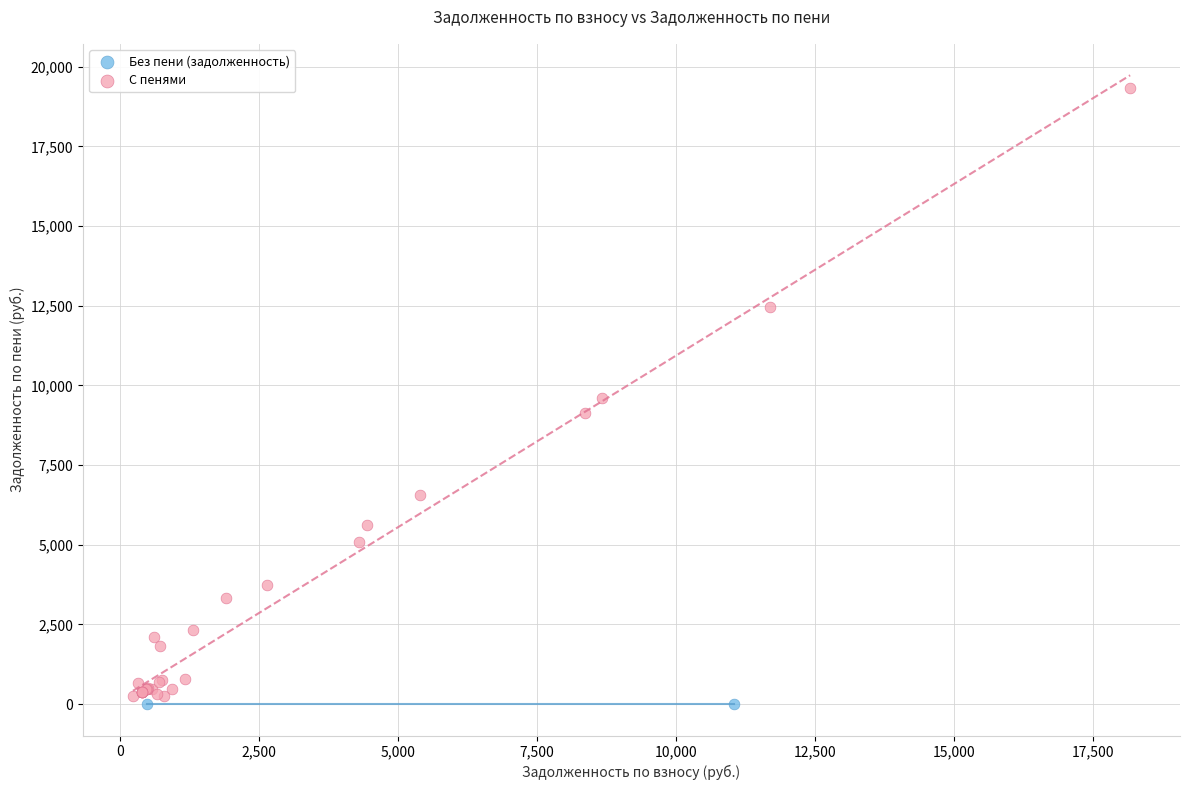

What are all the series names shown in the legend?

Без пени (задолженность), С пенями